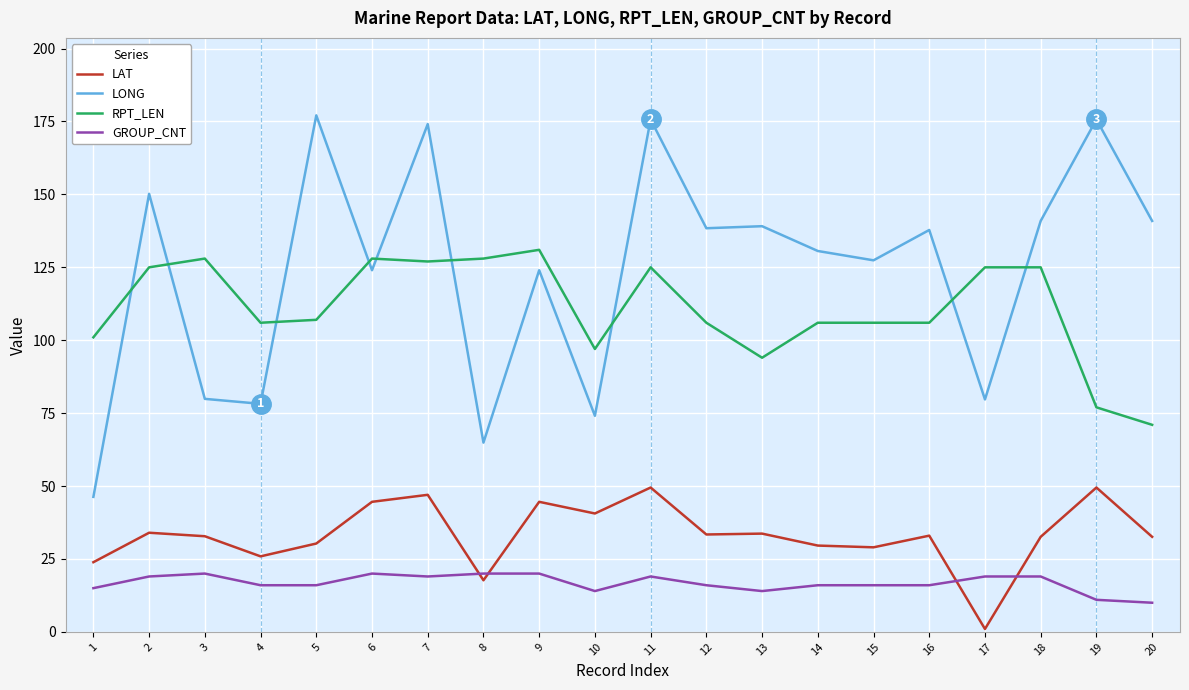

What are all the series names shown in the legend?

LAT, LONG, RPT_LEN, GROUP_CNT